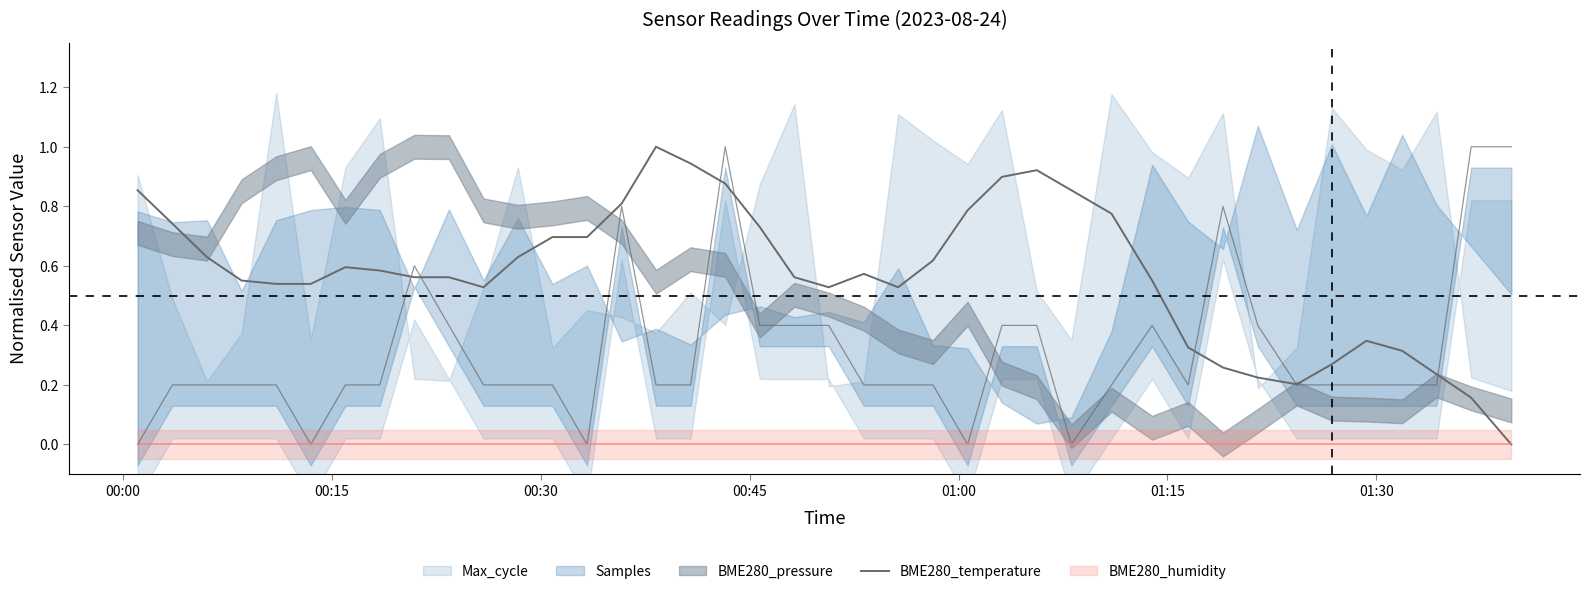

How many lines are shown in the chart?

1